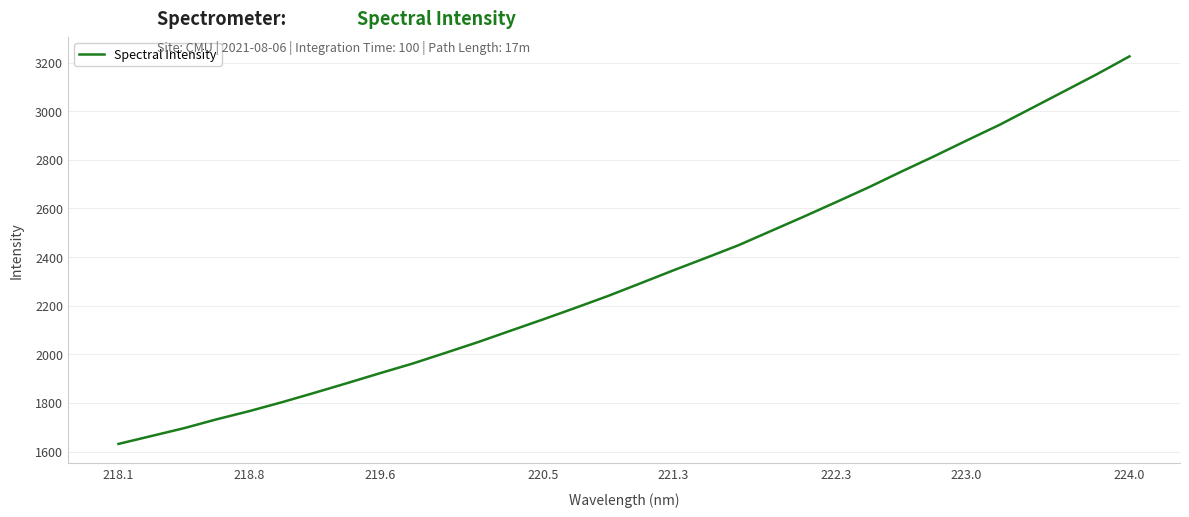

What is the average value?

2323.7